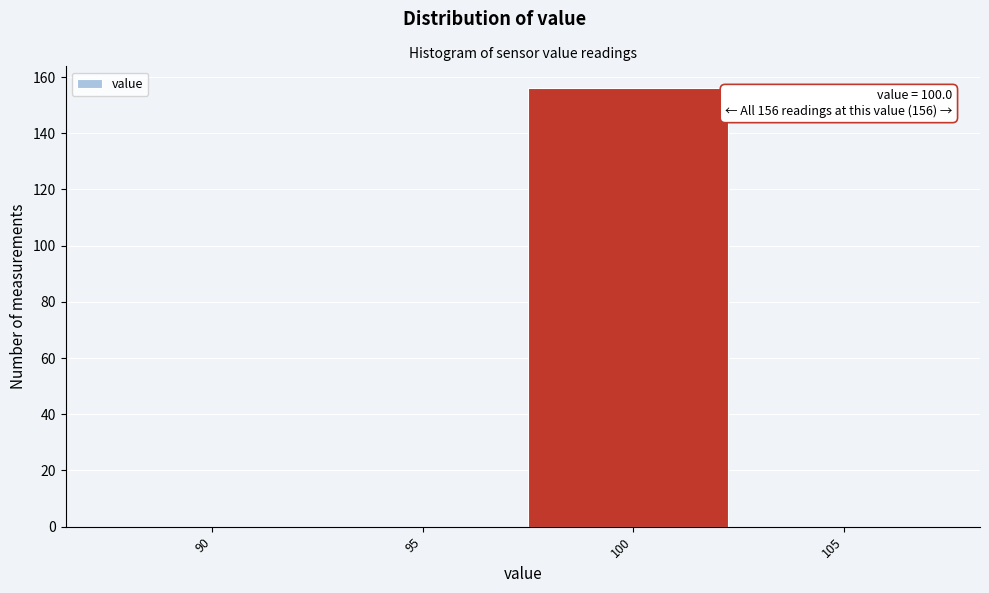

Reading left to right, transcribe all the data shown in this chart.

90=0	95=0	100=156	105=0